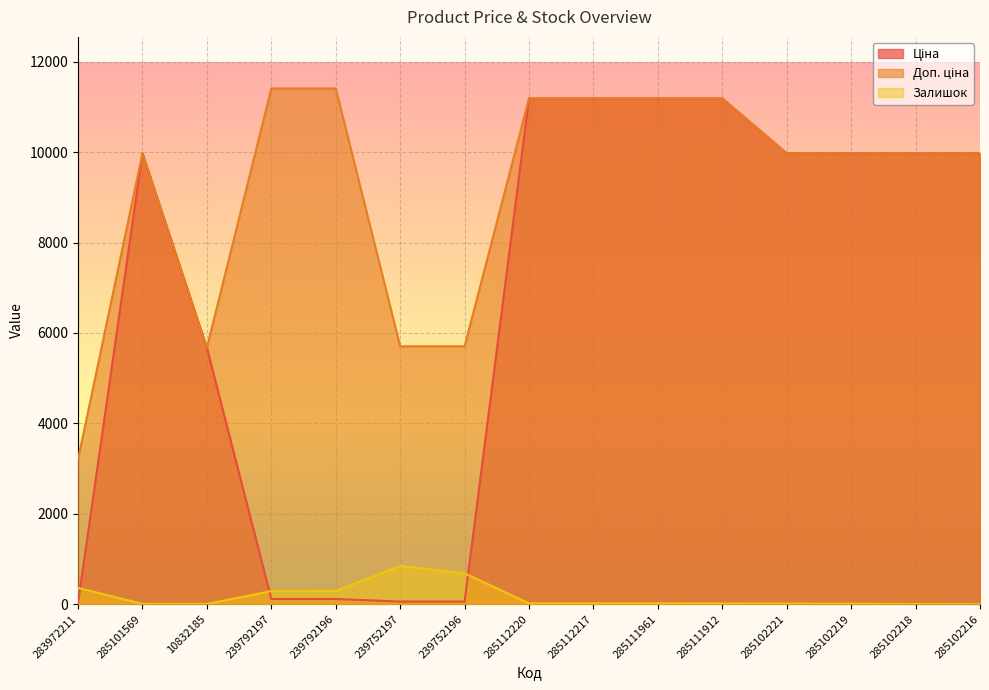

Reading left to right, what are all the values shown in this chart?

Ціна: 32.0	9975.0	5673.8	114.1	114.1	57.0	57.0	11188.2	11188.2	11188.2	11188.2	9975.0	9975.0	9975.0	9975.0
Доп. ціна: 3205.0	9975.0	5673.8	11410.0	11410.0	5705.0	5705.0	11188.2	11188.2	11188.2	11188.2	9975.0	9975.0	9975.0	9975.0
Залишок: 360.0	7.0	4.0	289.0	290.0	845.0	683.0	17.0	17.0	17.0	15.0	11.0	9.0	3.0	0.0